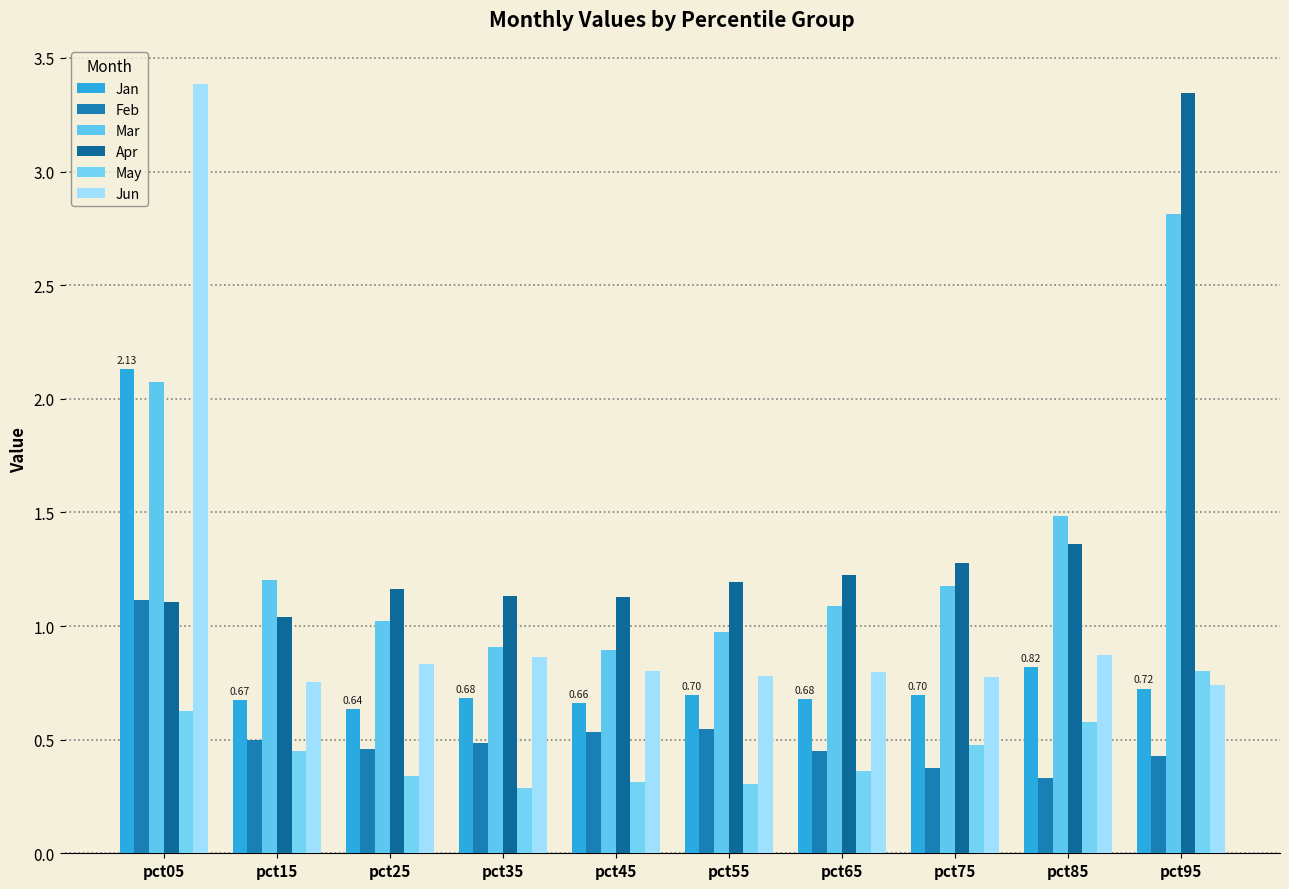

Is the value of Jun at pct75 greater than the value of Feb at pct85?

Yes